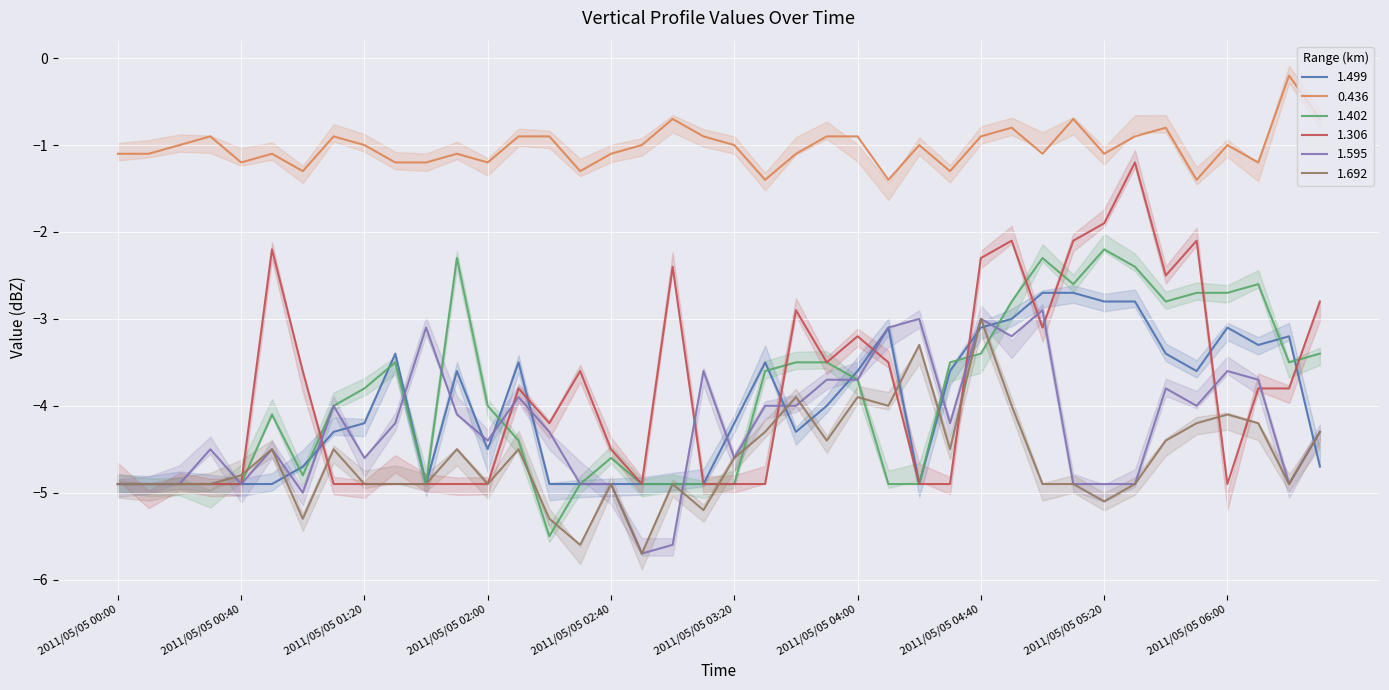

How many times do 1.402 and 1.692 cross each other?

9